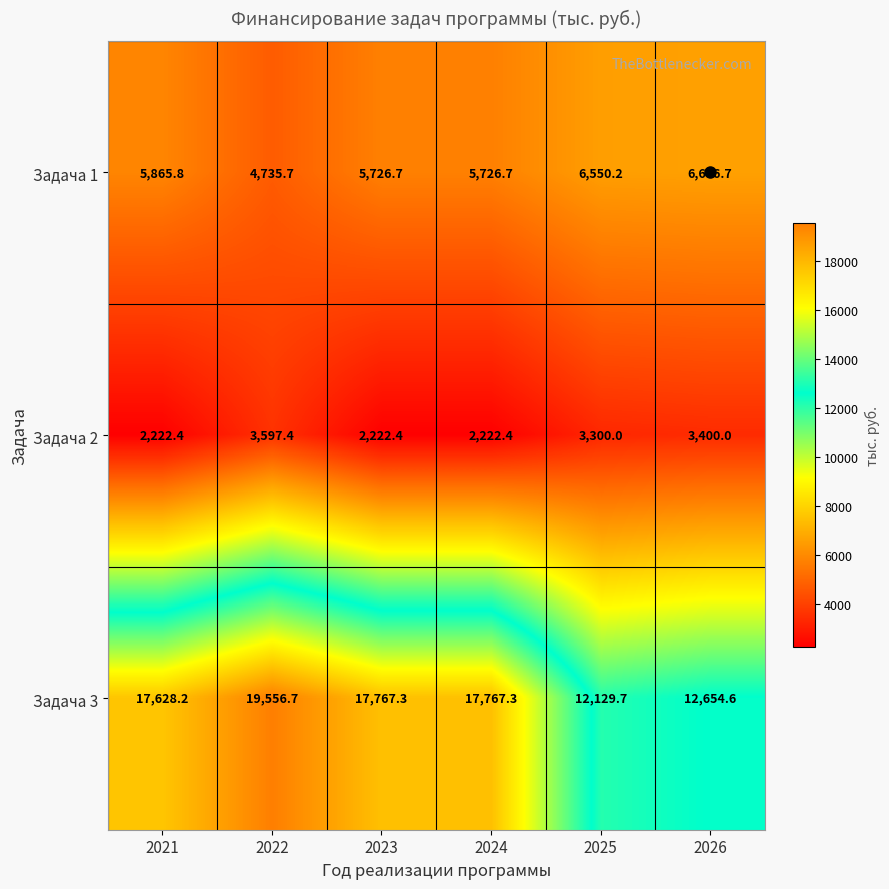

What is the sum of all Задача 1 values?

35211.8